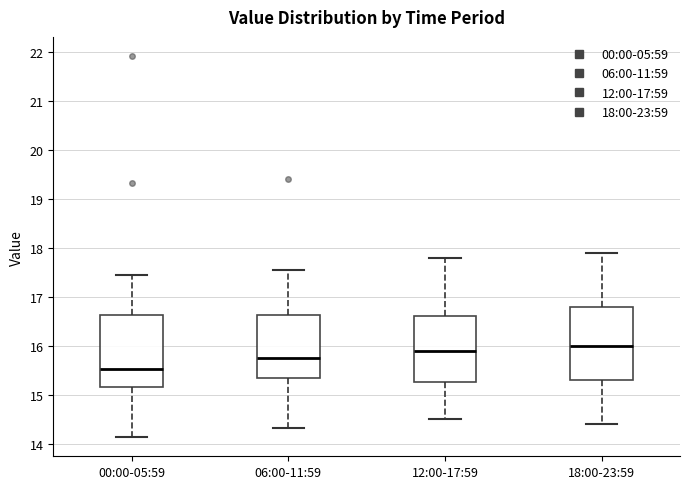

Where is the upper edge of the box for 12:00-17:59 on the y-axis? The values are not printed on the chart, so give them approximately, as read against the axis.

16.6